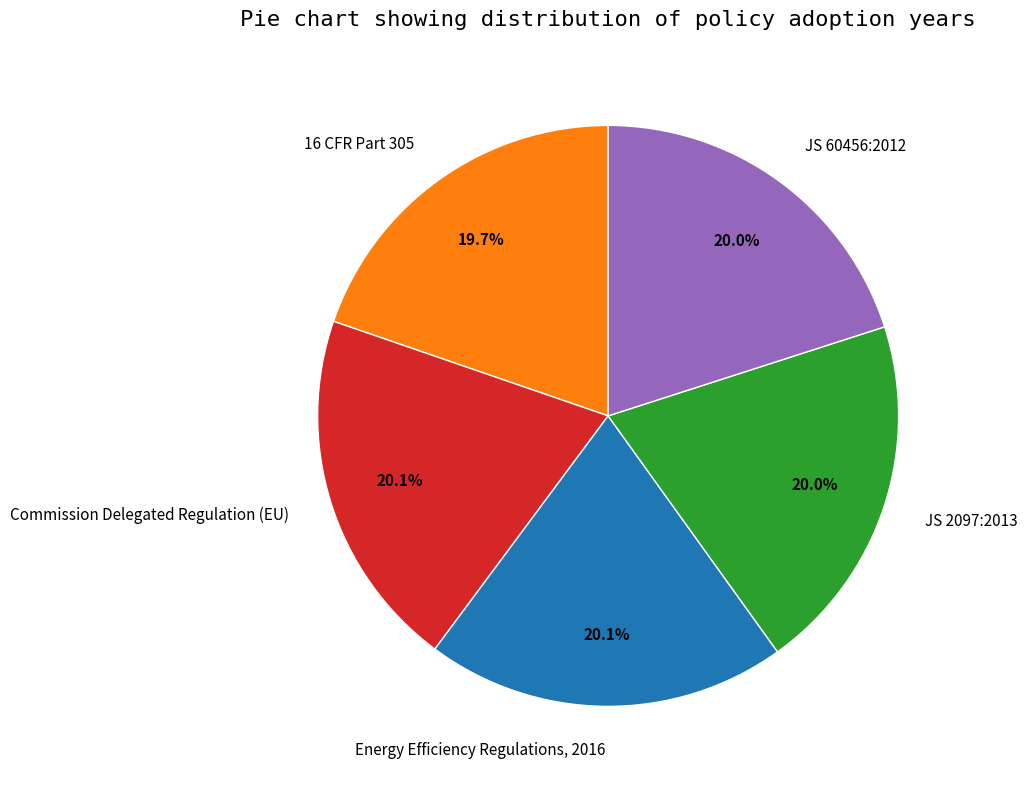

Does 16 CFR Part 305 account for over 50% of the chart?

No